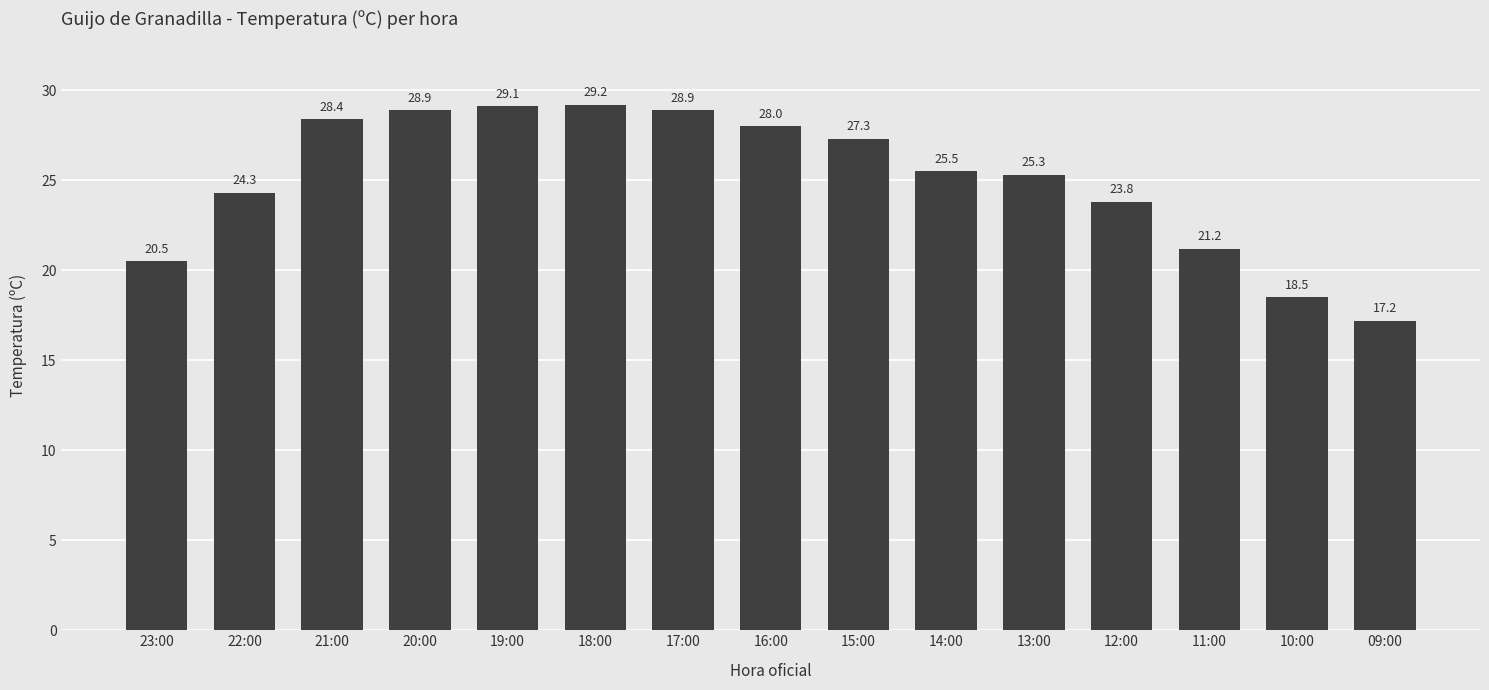

The chart shows a value of 28.9 at 17:00. True or false?

True